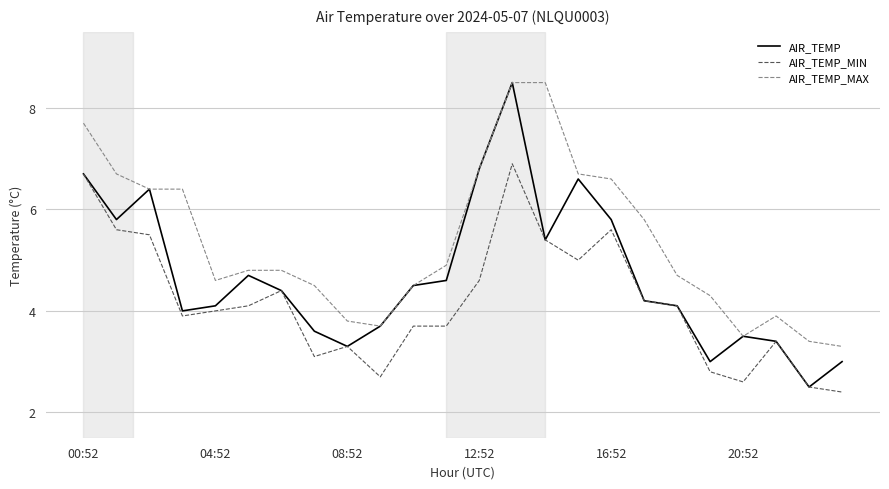

How many distinct data groups are displayed?

3